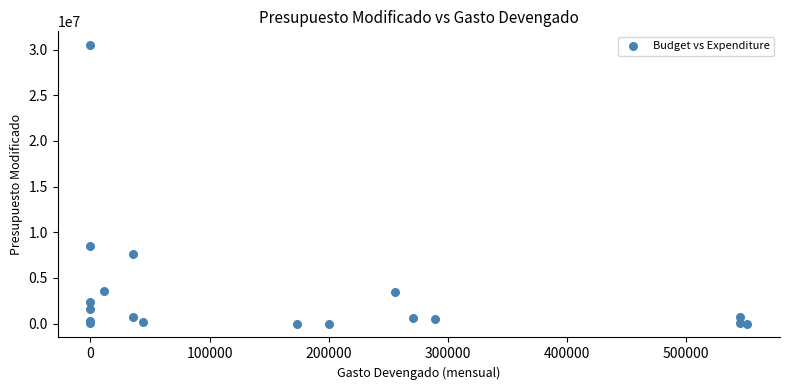

What Y value in the scatter plot is closest to 15241367?

8515698.8